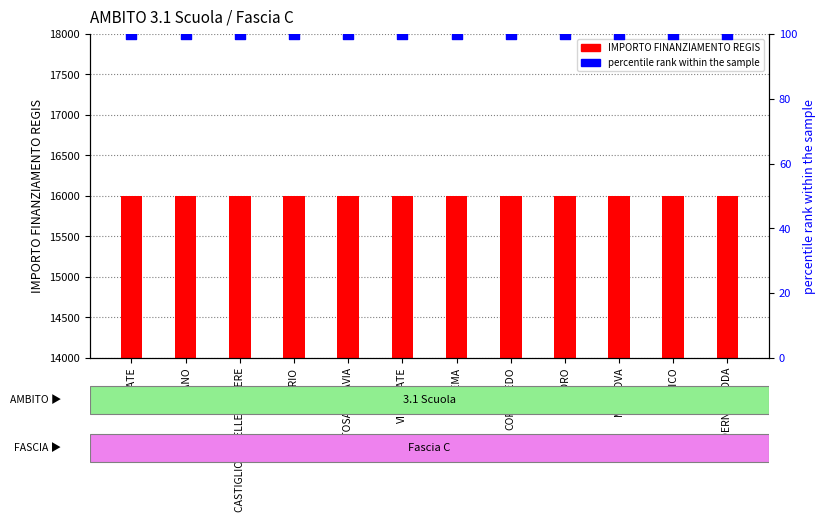

What are all the series names shown in the legend?

IMPORTO FINANZIAMENTO REGIS, percentile rank within the sample